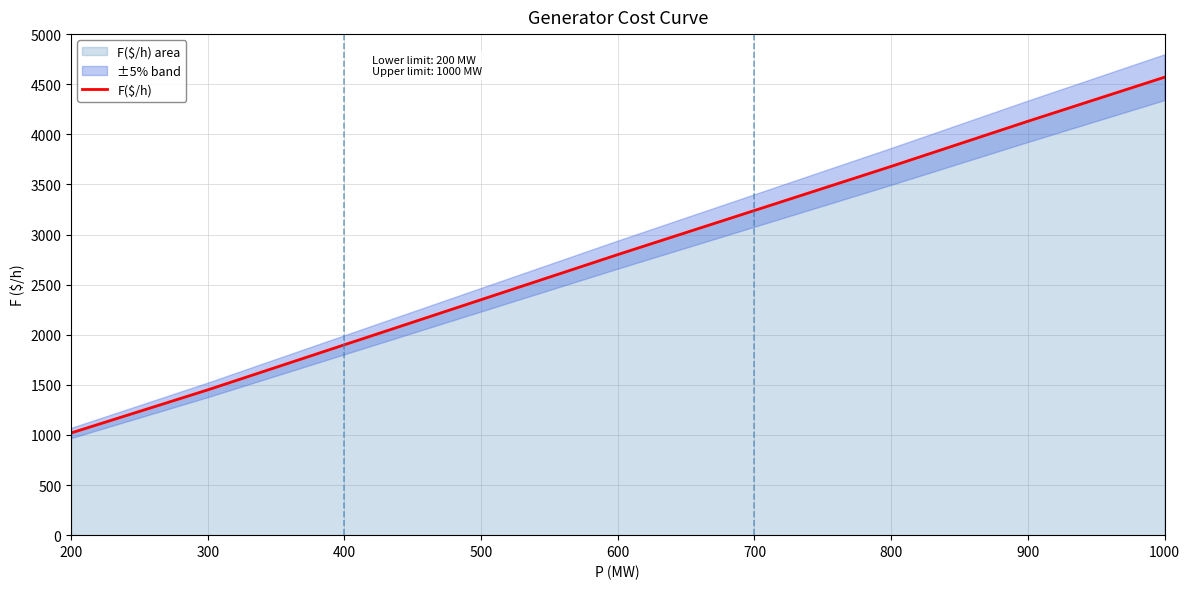

Between 400 and 700, which is larger?

700